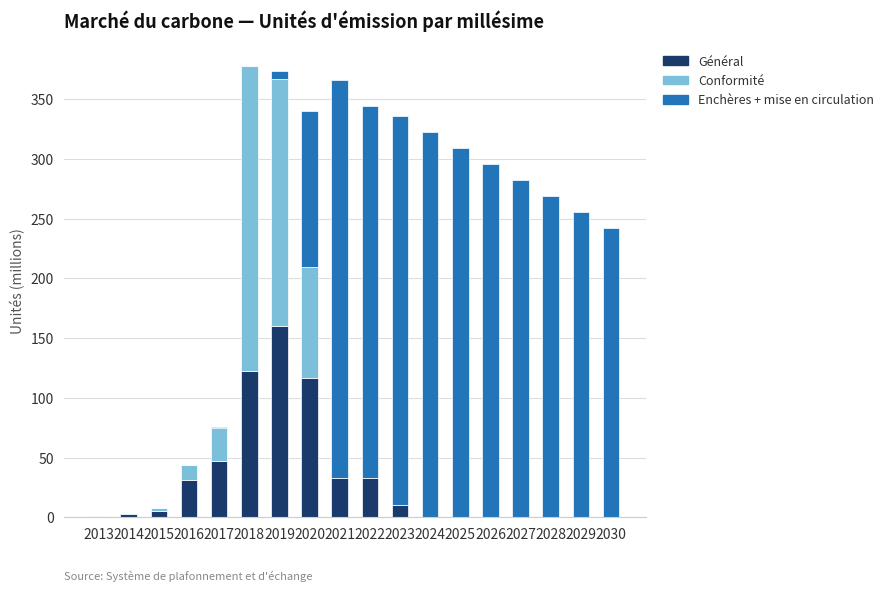

True or false: Général has a value of 3.2 at 2014.

True